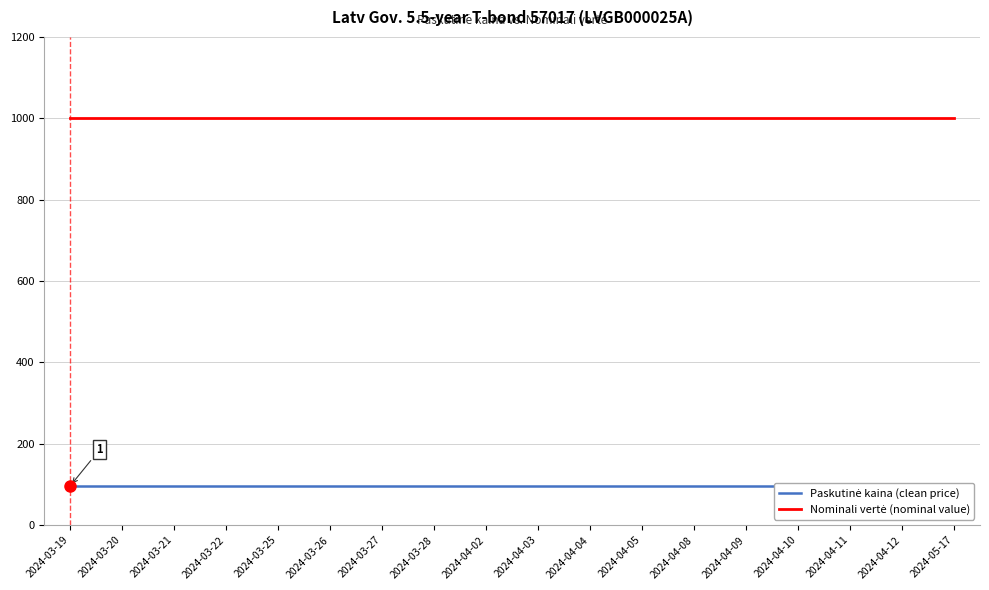

What is the smallest value displayed?

96.9